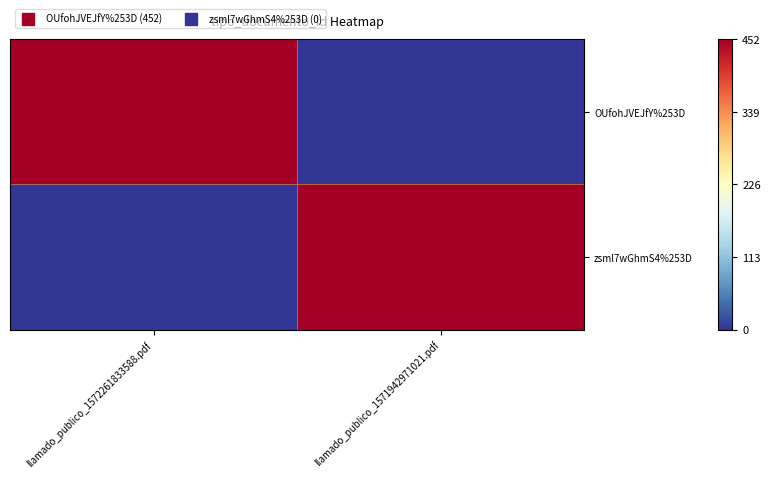

Which series changed the most between llamado_publico_1572261833588.pdf and llamado_publico_1571942971021.pdf?

OUfohJVEJfY%253D